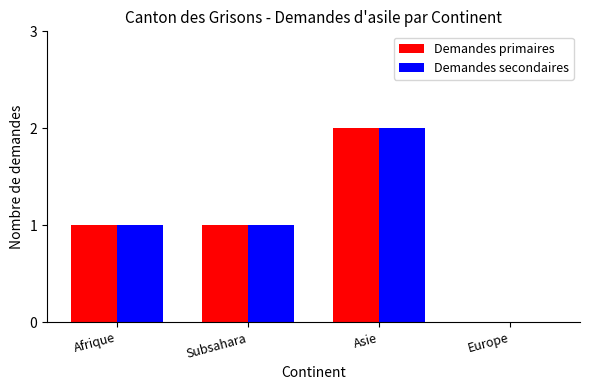

Which category has the highest value across all series?

Asie